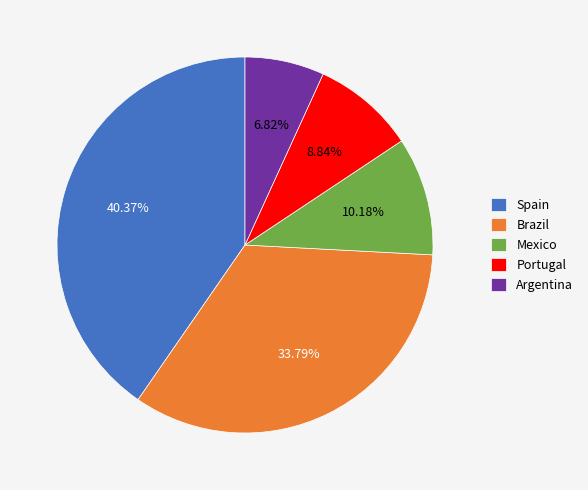

Which category has the smallest portion of the pie?

Argentina